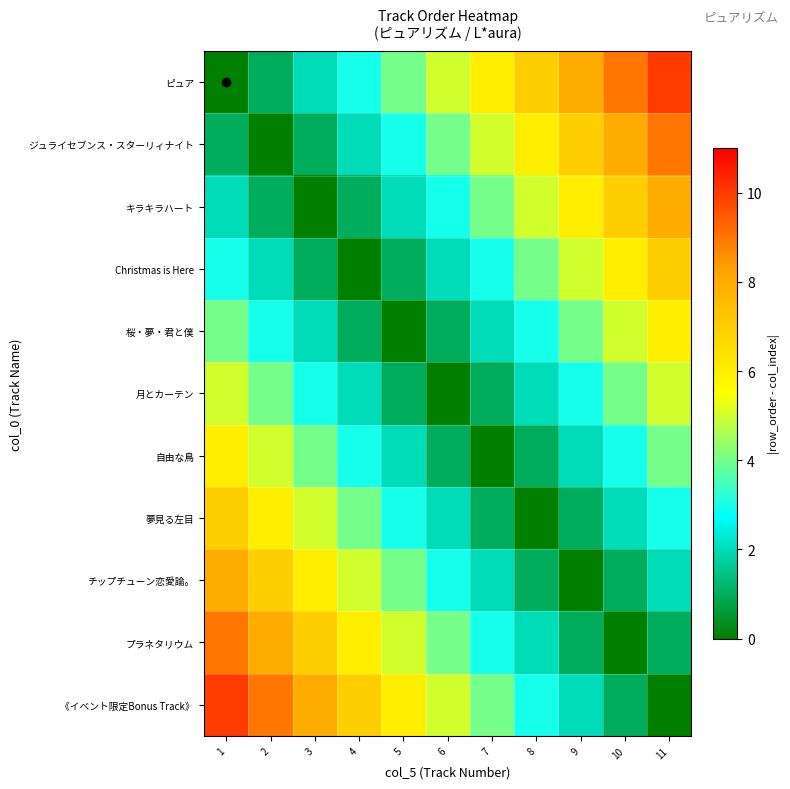

Which series has the largest total across all categories?

ピュア